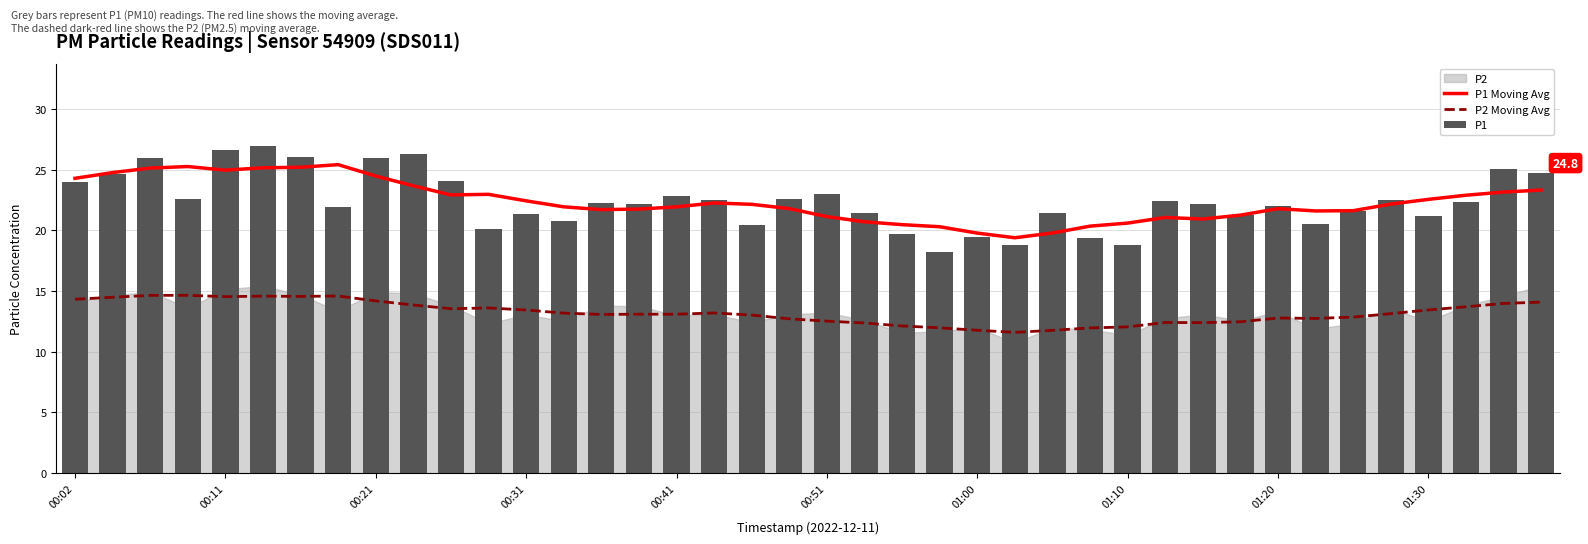

What is the value of the P2 Moving Avg bar at the 27th from the left?

11.8